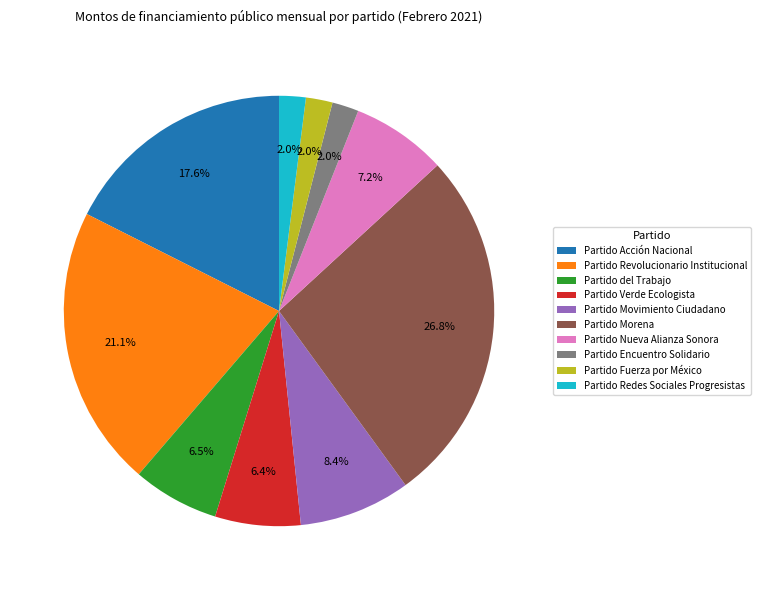

What is the total percentage of Partido Acción Nacional and Partido Verde Ecologista?

24.0%